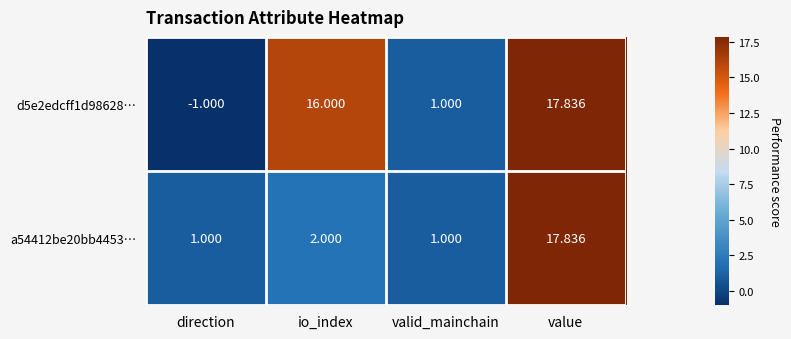

List the labels in order of d5e2edcff1d98628… value, smallest first.

direction, valid_mainchain, io_index, value